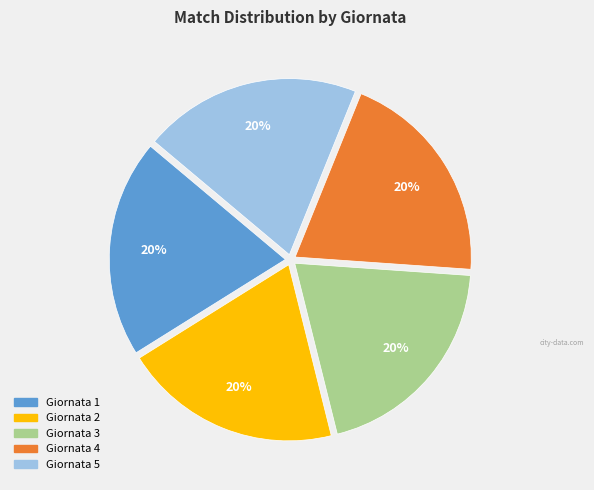

Count the number of slices in the pie.

5